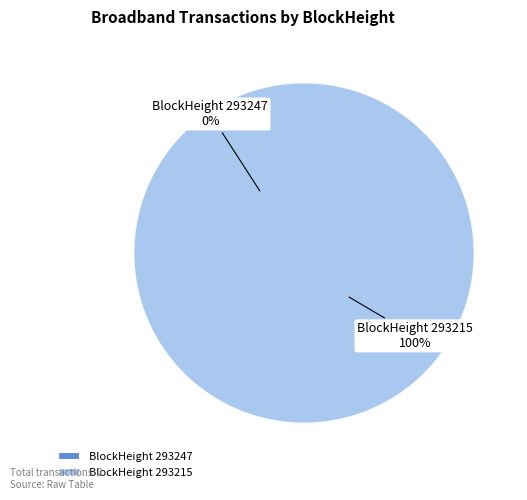

To the nearest percent, what percentage of the pie is 293215?

100%